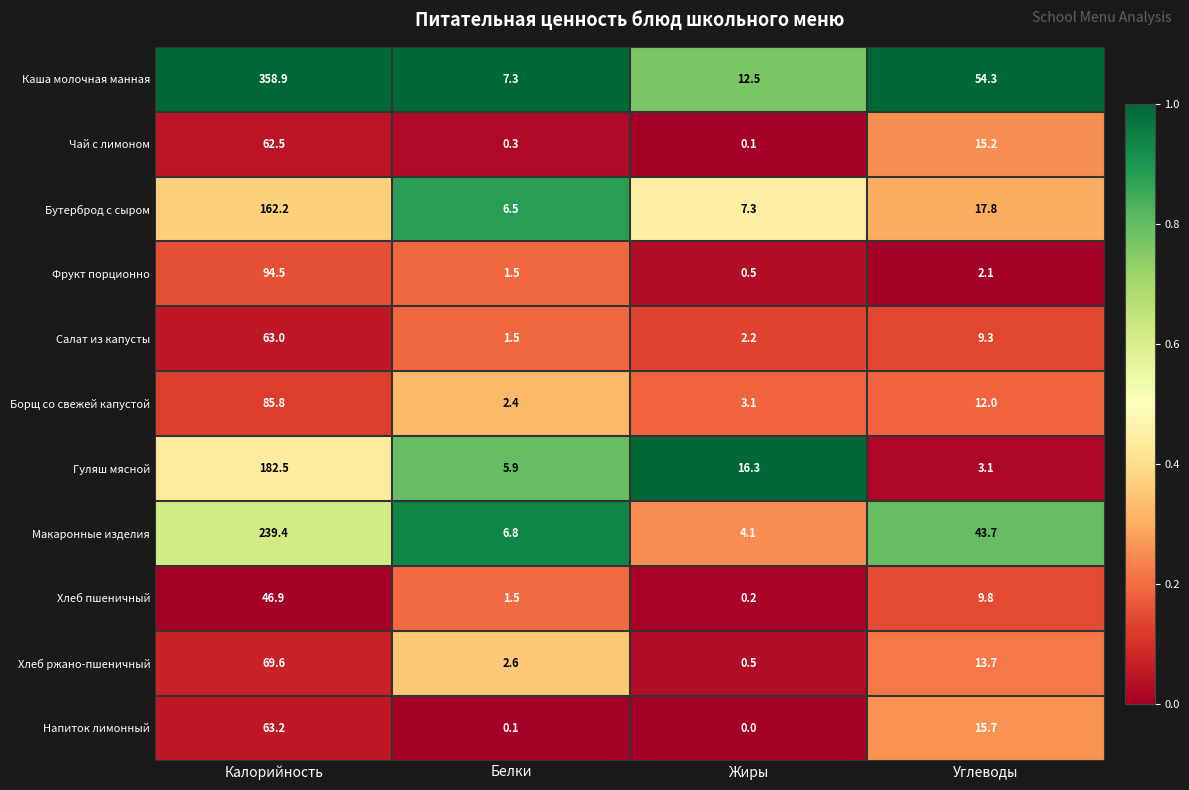

Which label corresponds to the largest value in the chart?

Калорийность